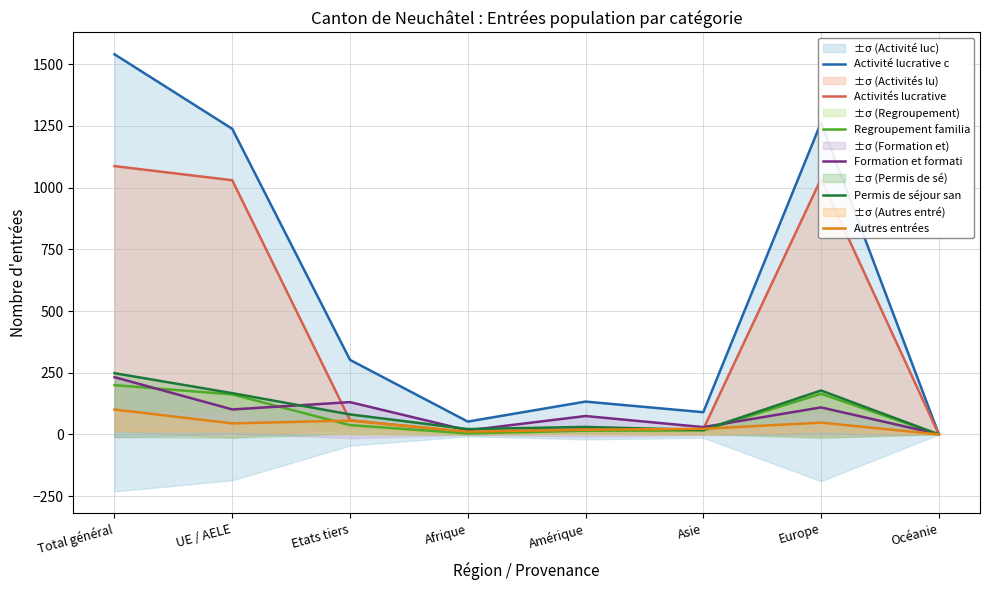

What is the difference between the highest and lowest values at Europe?

1215.2